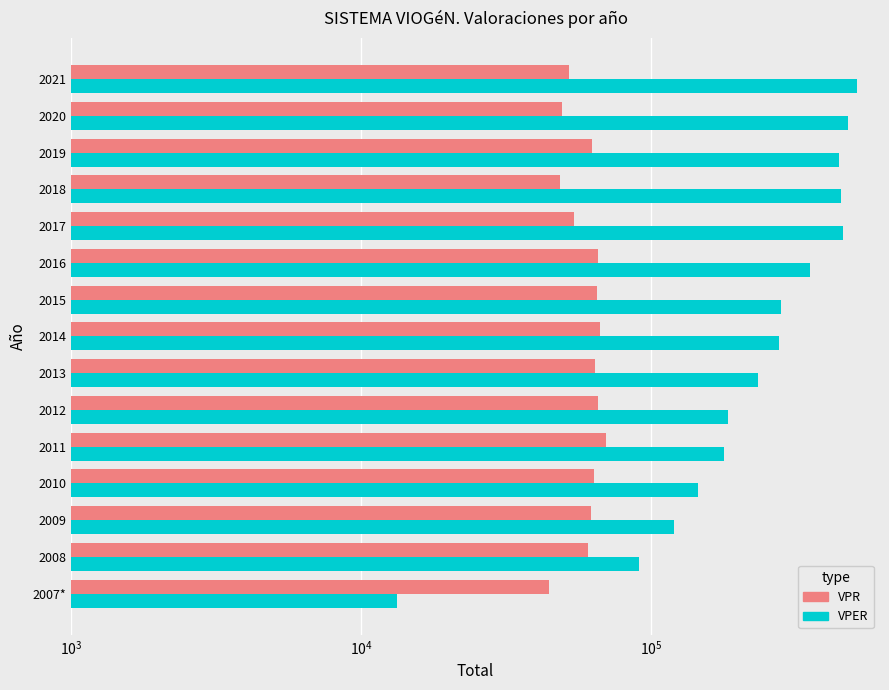

How many bars are there in total?

30